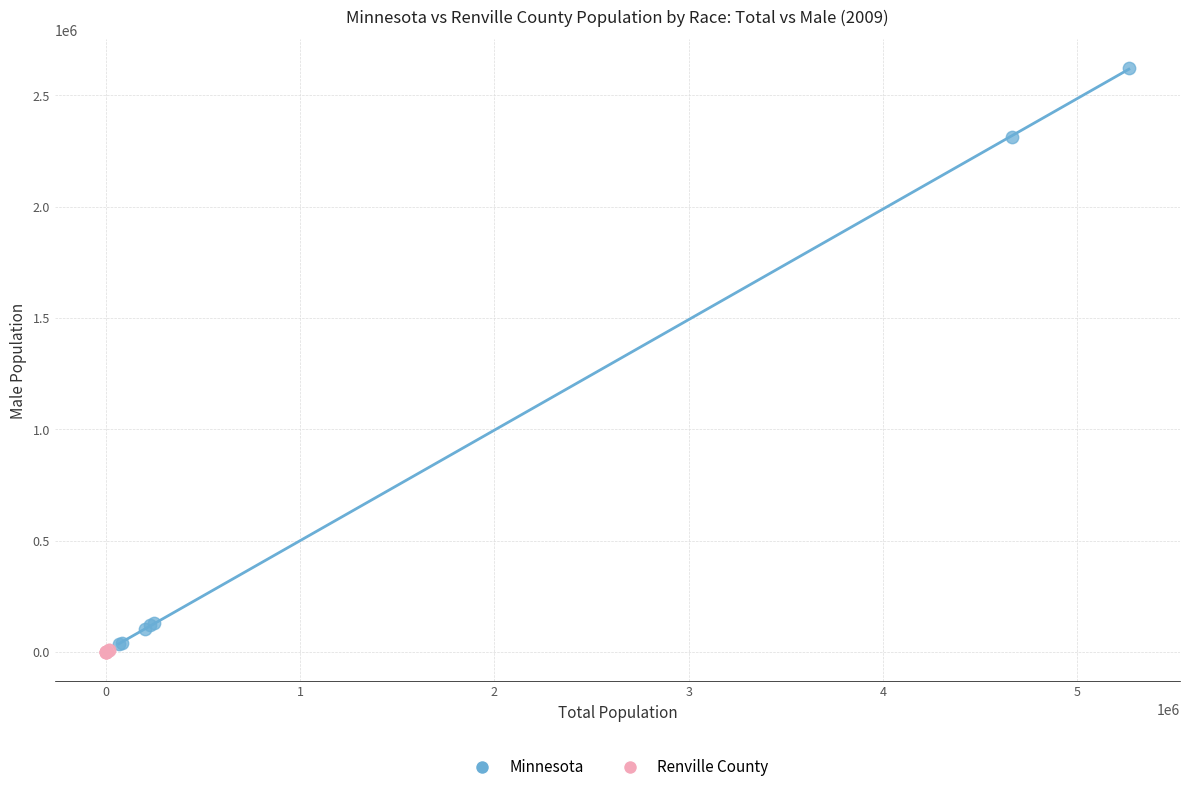

Which series has the largest Y range (max minus min)?

Minnesota